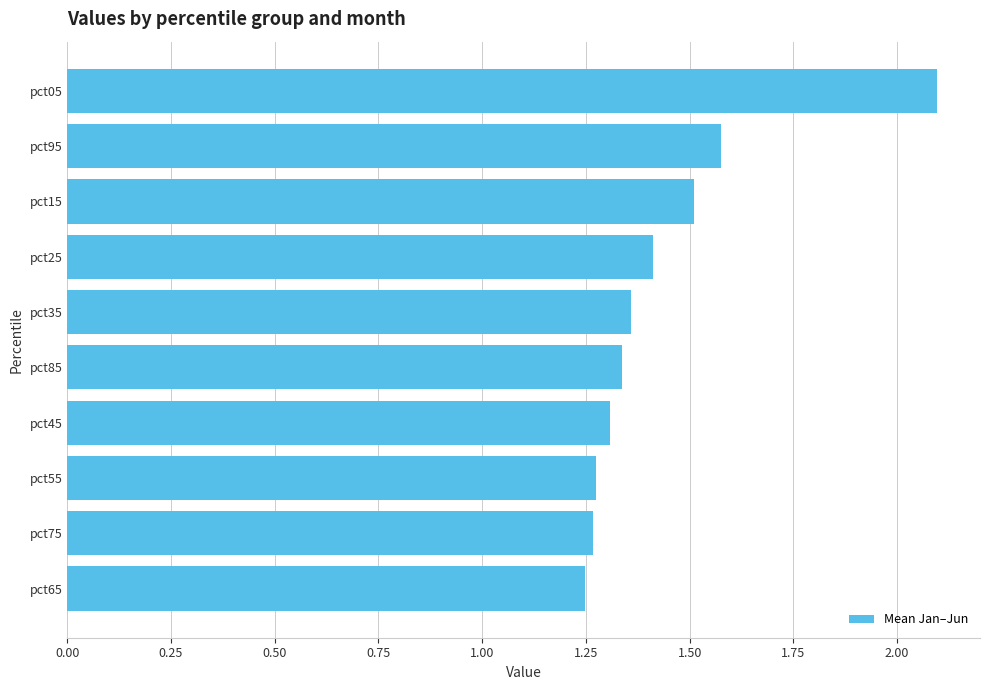

Which has a higher value, pct25 or pct35?

pct25